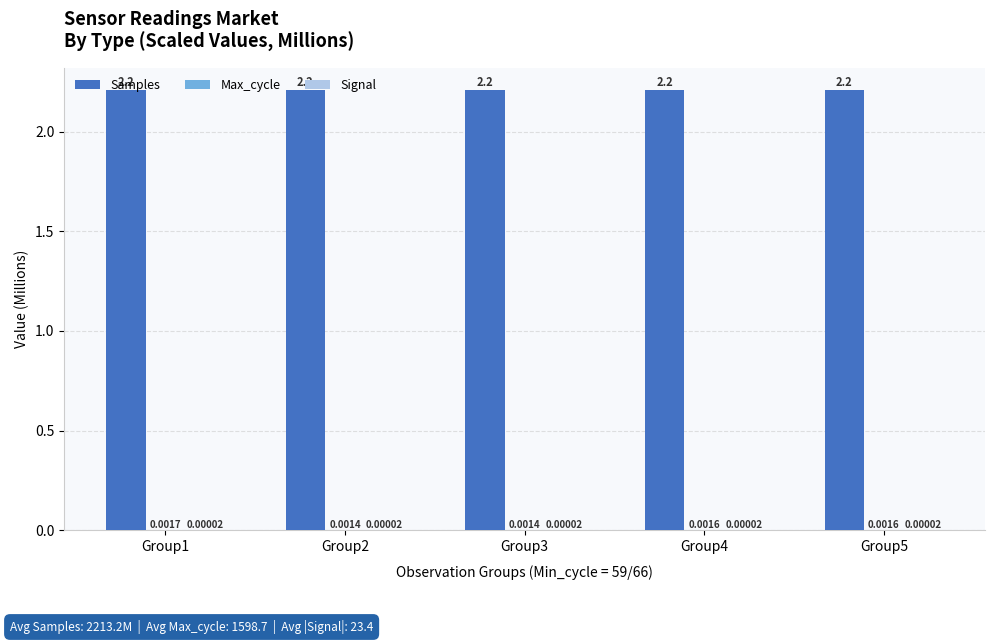

What is the sum of the Samples values at Group1 and Group3?

4.4